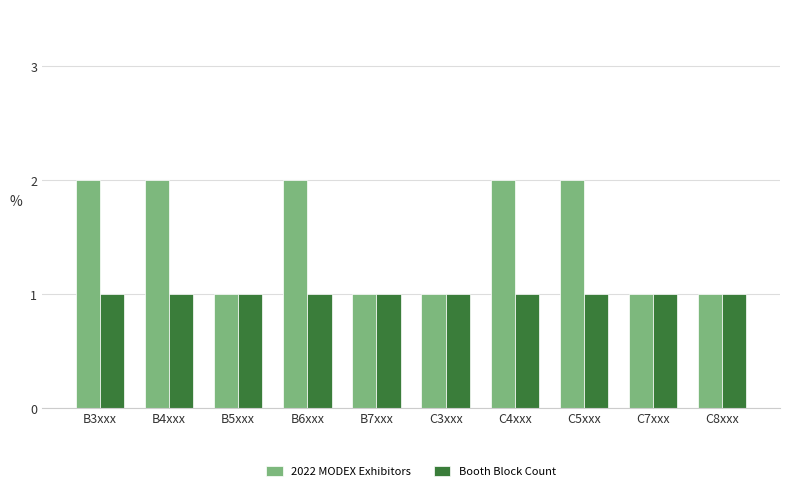

What are all the series names shown in the legend?

2022 MODEX Exhibitors, Booth Block Count